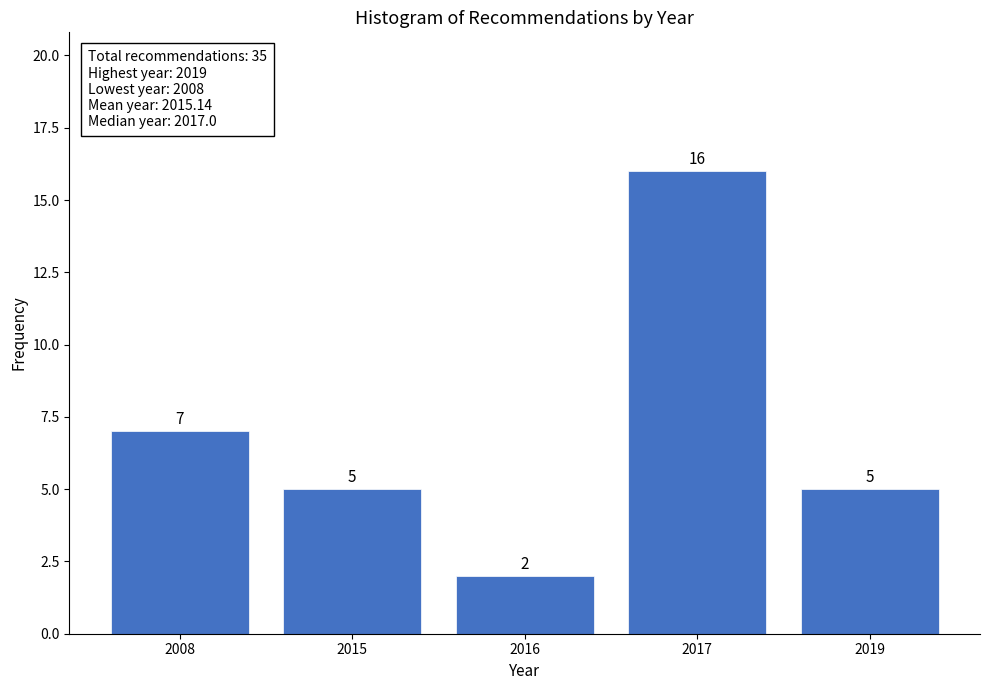

Reading left to right, extract all data points from this chart.

2008=7	2015=5	2016=2	2017=16	2019=5